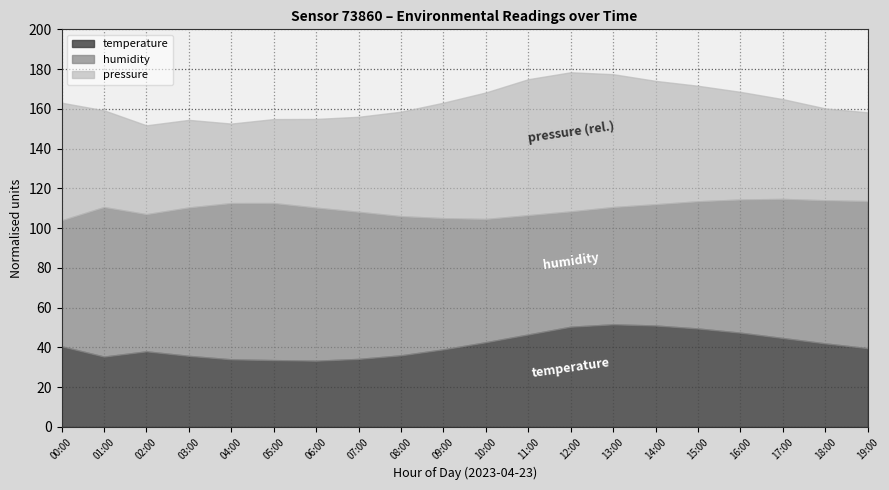

Which series has the widest spread of values?

pressure